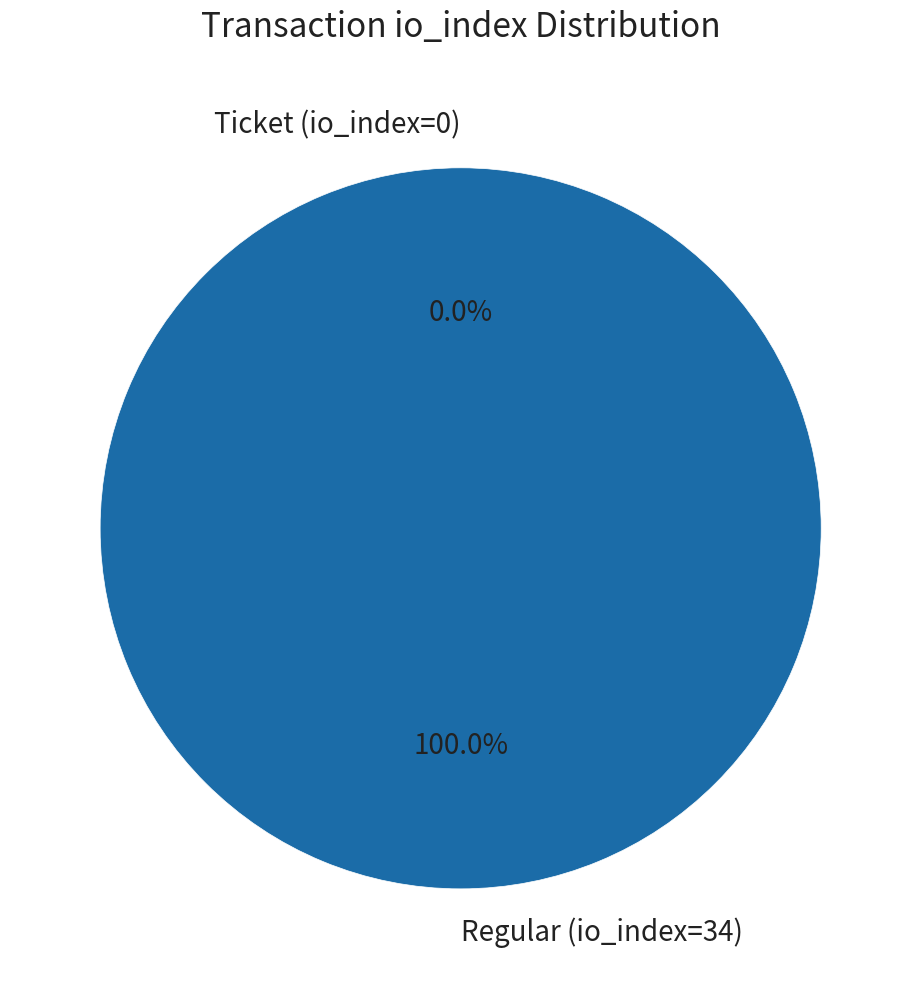

What is the largest slice in the pie chart?

Regular (io_index=34)